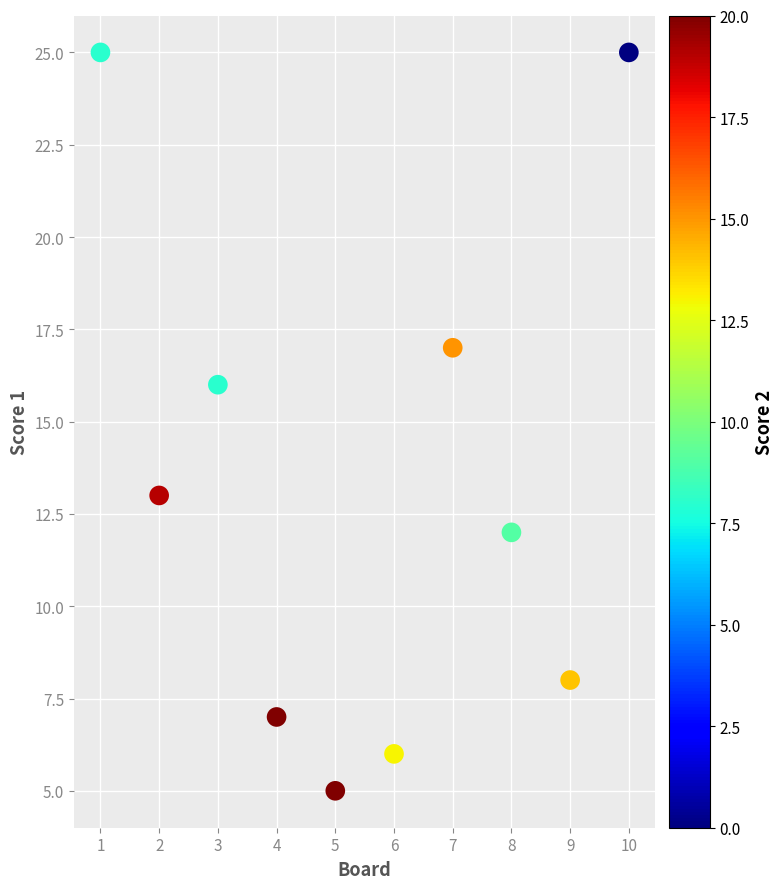

What is the average X value?

6